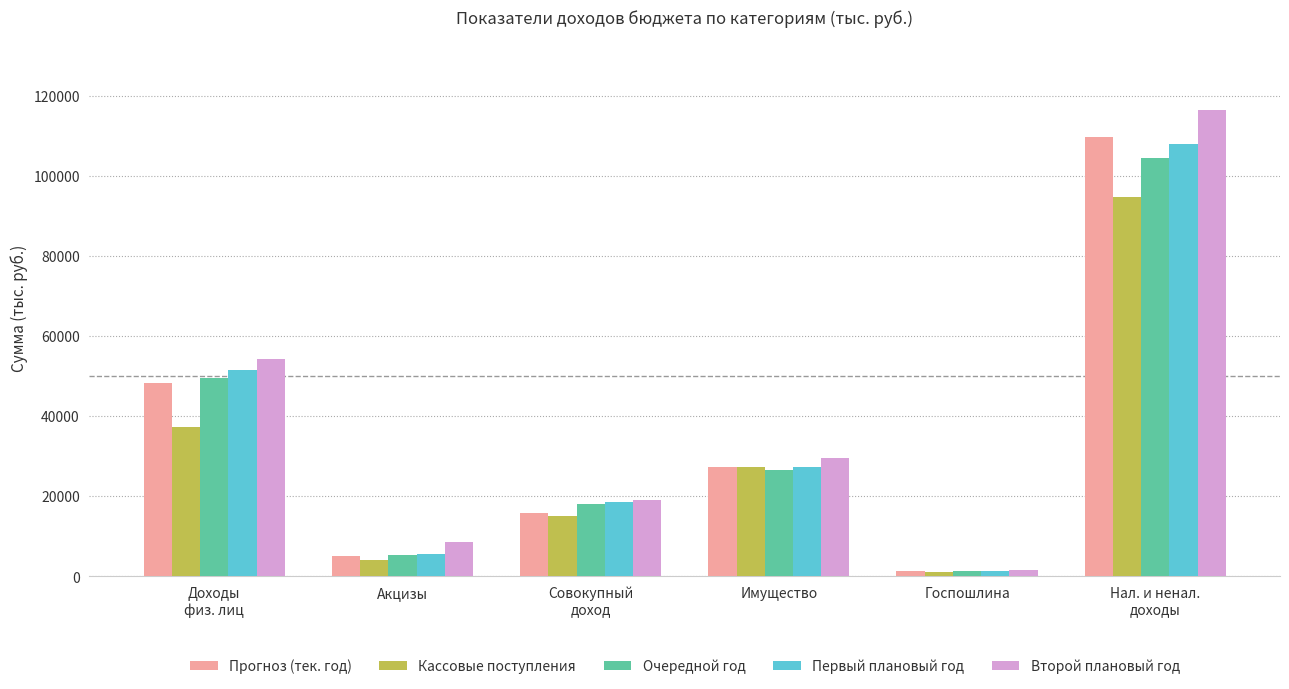

What position from the left is Доходы
физ. лиц?

1